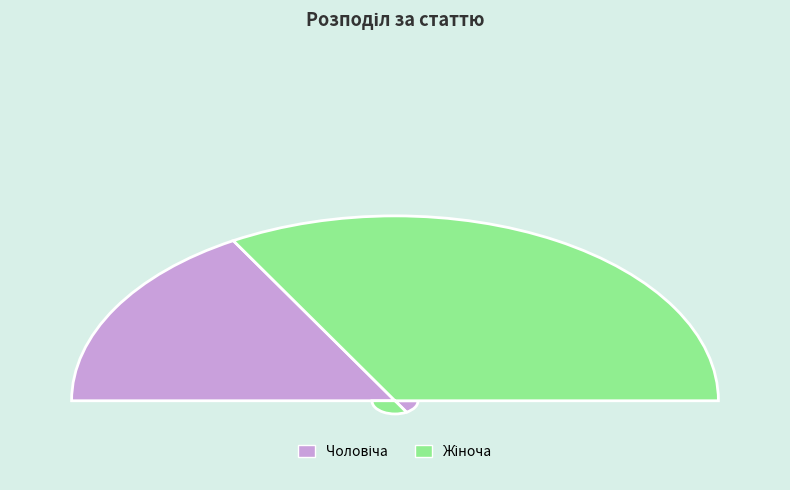

Is there any slice that represents more than half of the pie?

Yes